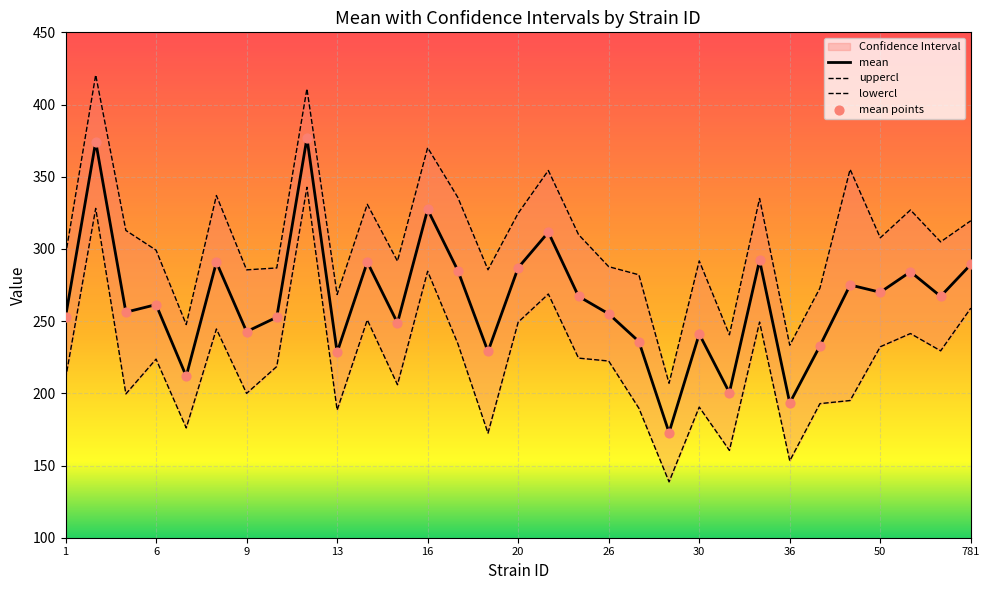

Which series contains the highest Y value?

uppercl